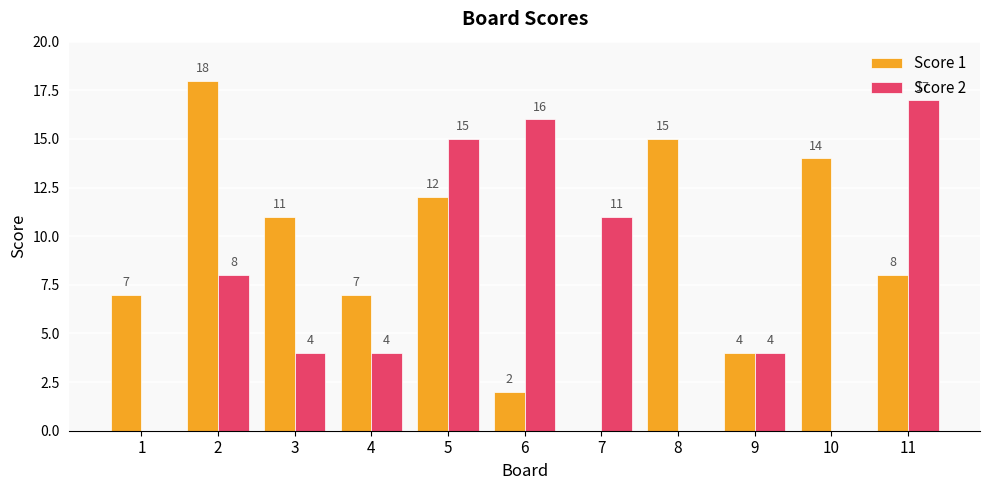

The value of Score 1 at 2 is 26. True or false?

False